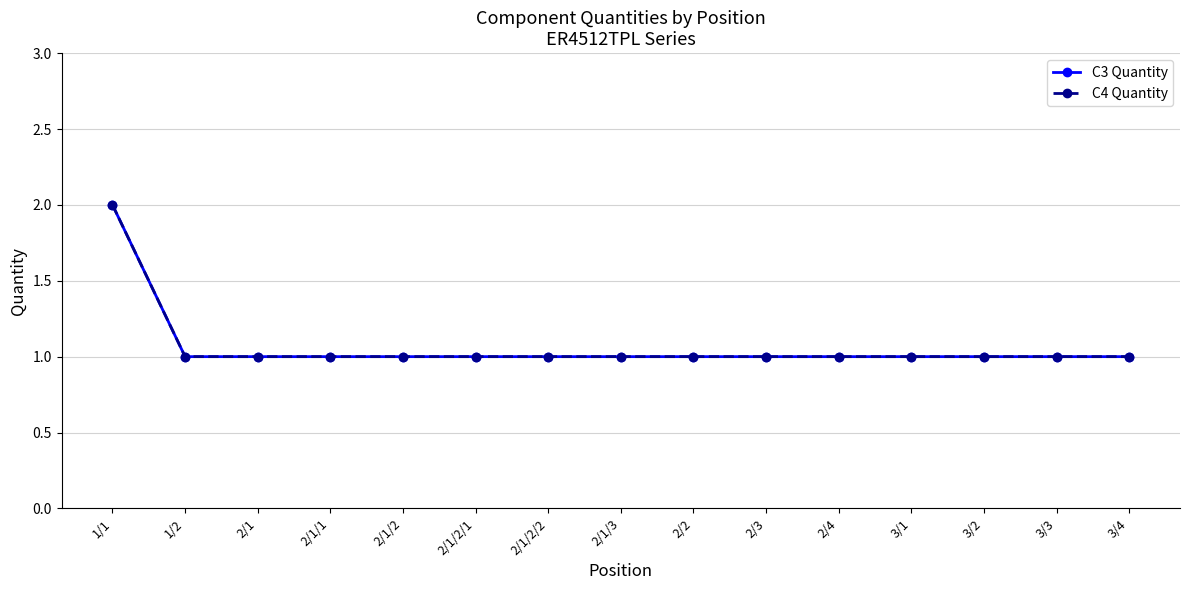

Which series changed the most between 2/1/2 and 3/2?

C3 Quantity